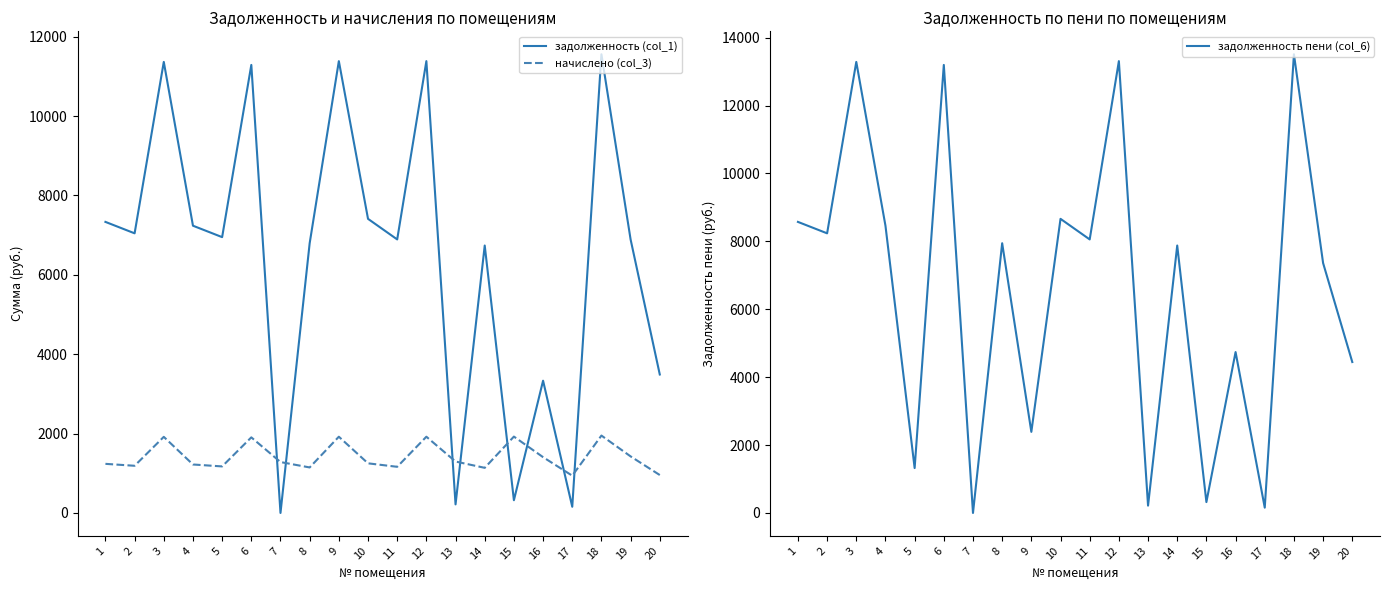

How many positive values does the задолженность (col_1) series have?

19